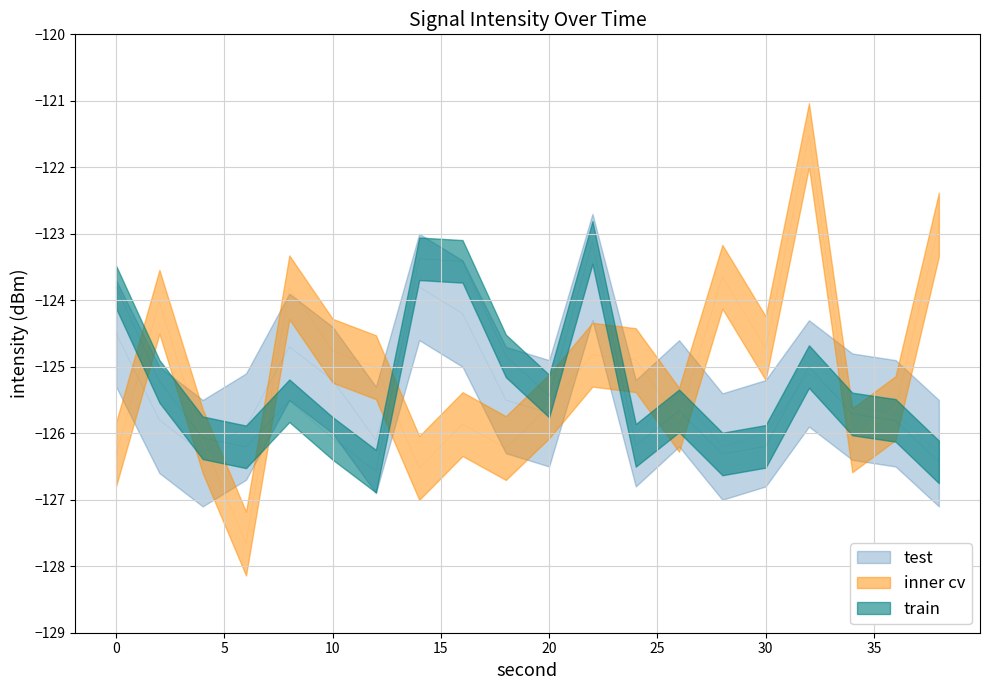

The value of train at 30 is -126.2. True or false?

True